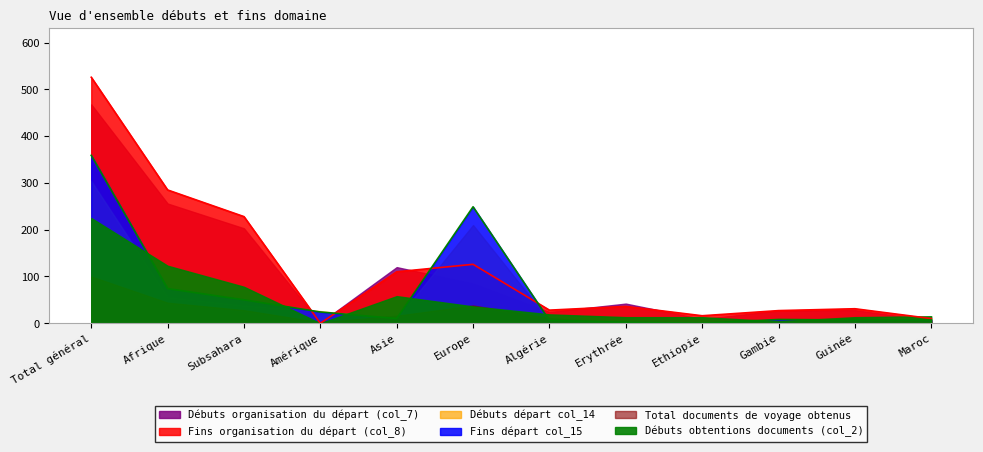

What is the difference between the highest and lowest values at Asie?

111